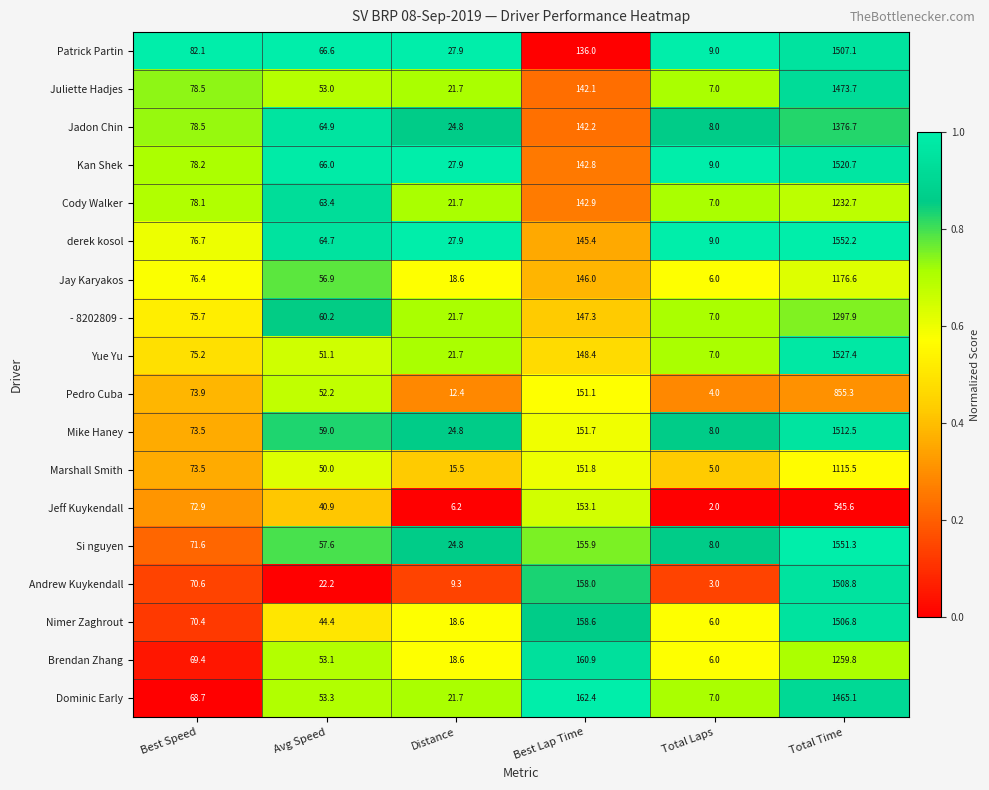

Which series has the widest spread of values?

Si nguyen